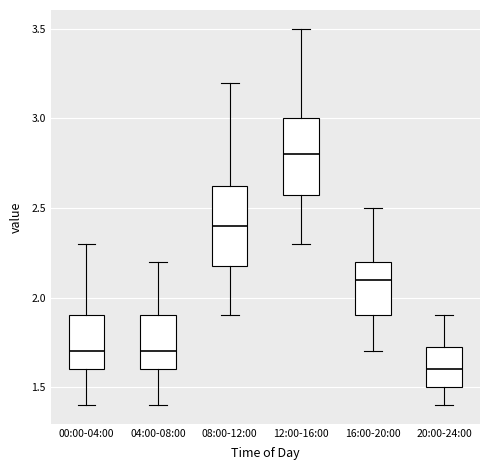

Reading left to right, transcribe this box plot: for each box, give where its median line is, the range the box spans, and where its two whiskers end, as read against the y-axis. The values are not printed on the chart, so give them approximately, as read against the axis.

00:00-04:00: median 1.70, box 1.60 to 1.90, whiskers 1.40 to 2.30
04:00-08:00: median 1.70, box 1.60 to 1.90, whiskers 1.40 to 2.20
08:00-12:00: median 2.40, box 2.20 to 2.65, whiskers 1.90 to 3.20
12:00-16:00: median 2.80, box 2.60 to 3.00, whiskers 2.30 to 3.50
16:00-20:00: median 2.10, box 1.90 to 2.20, whiskers 1.70 to 2.50
20:00-24:00: median 1.60, box 1.50 to 1.75, whiskers 1.40 to 1.90